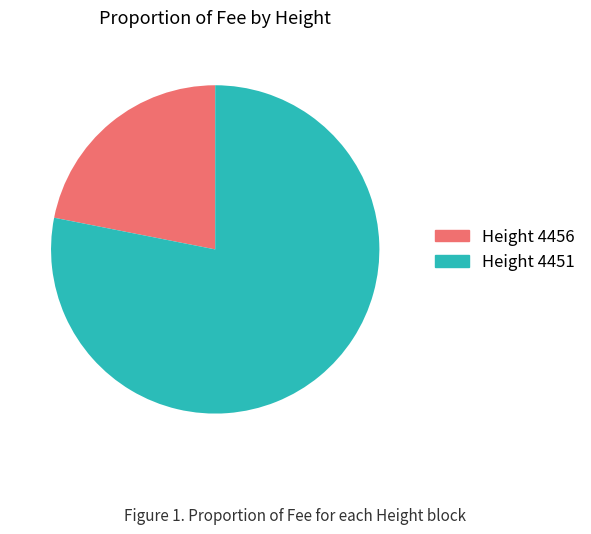

Is the sum of Height 4451 and Height 4456 greater than half?

Yes